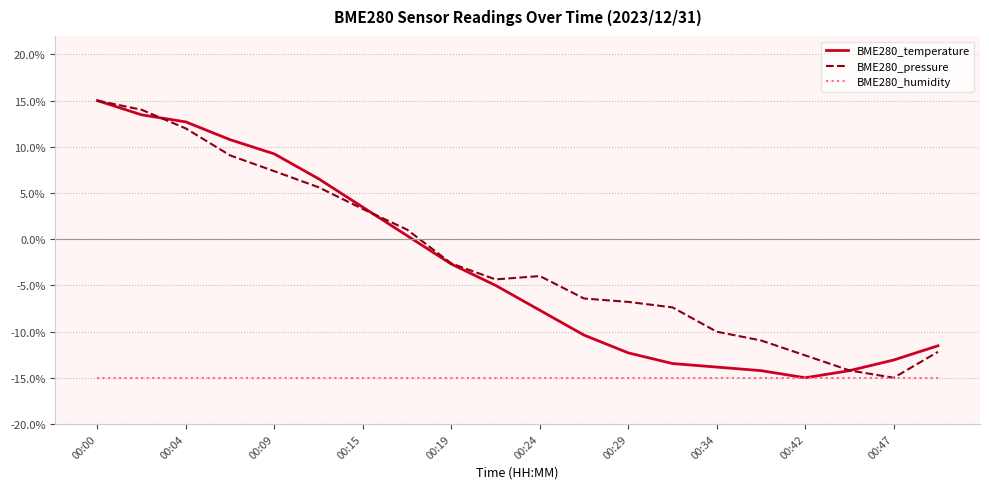

How many lines are shown in the chart?

3